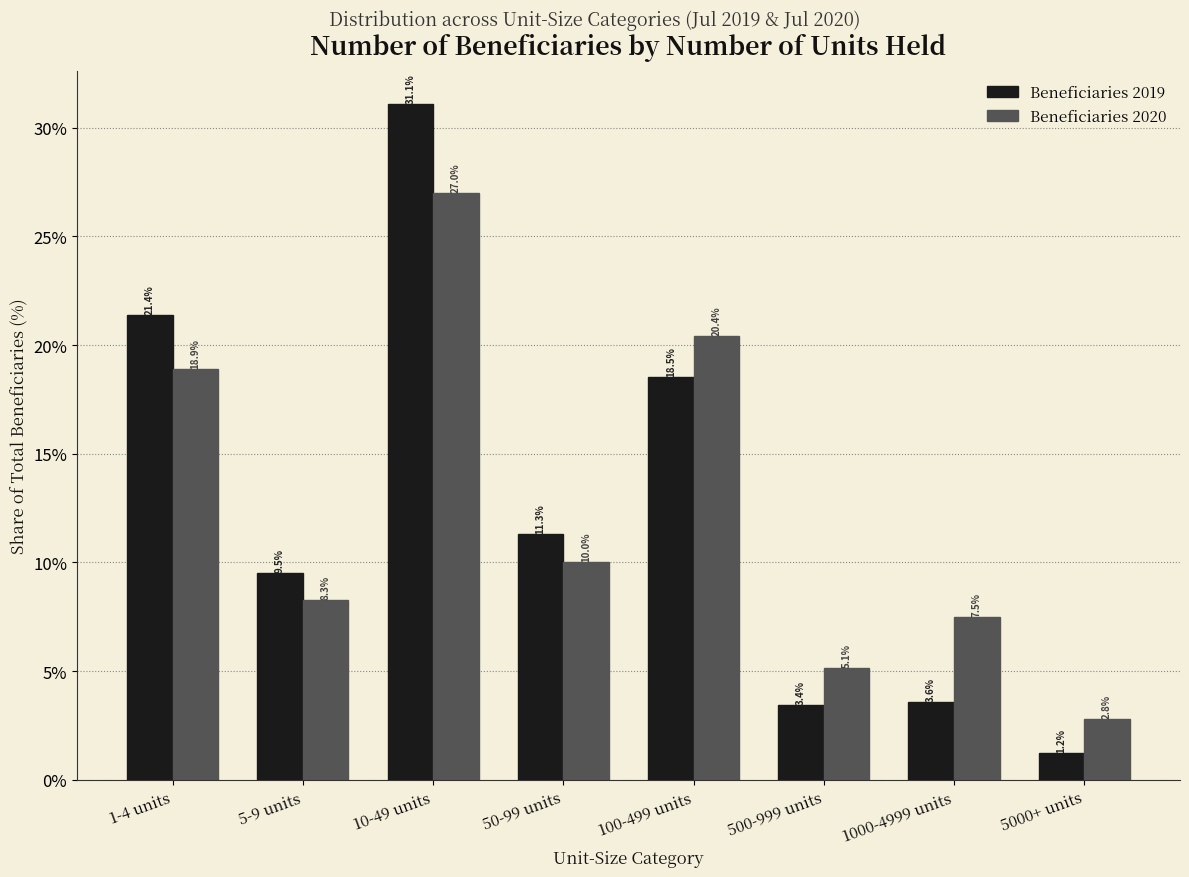

Reading right to left, what are all the values shown in this chart?

Beneficiaries 2019: 1.2	3.6	3.4	18.5	11.3	31.1	9.5	21.4
Beneficiaries 2020: 2.8	7.5	5.1	20.4	10.0	27.0	8.3	18.9